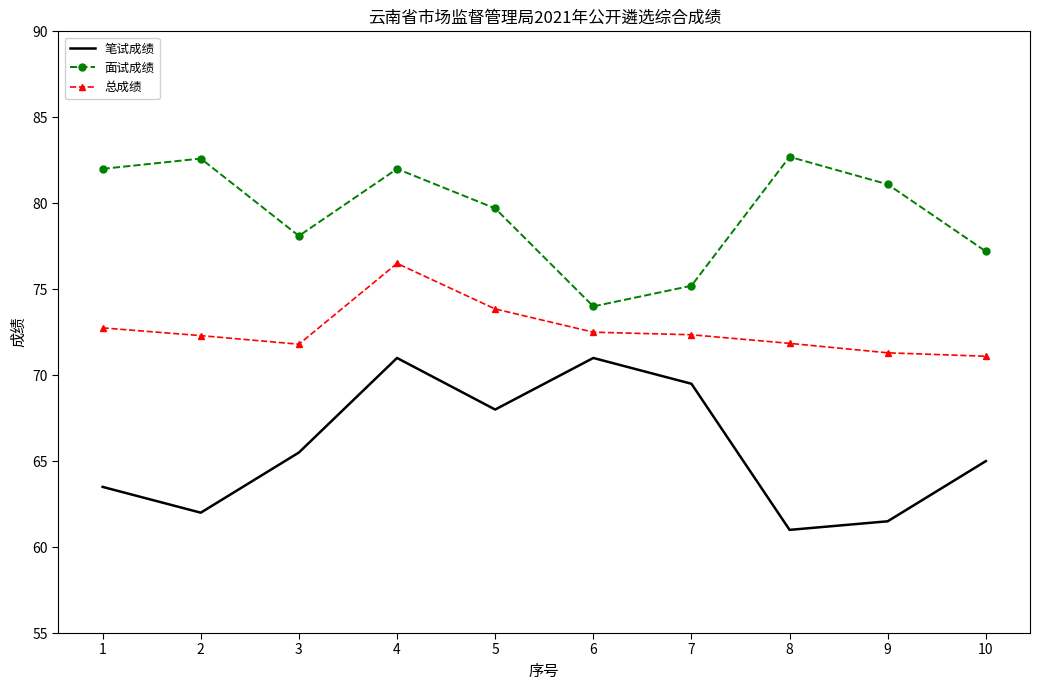

At 1, list the series in order from smallest to largest.

笔试成绩, 总成绩, 面试成绩